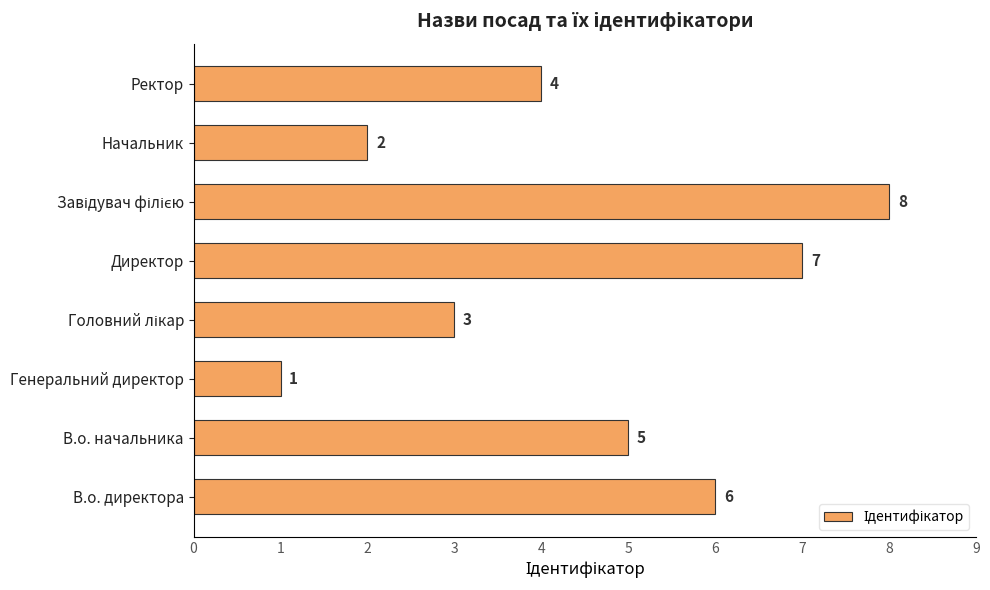

What is the change in value from Директор to Начальник?

-5